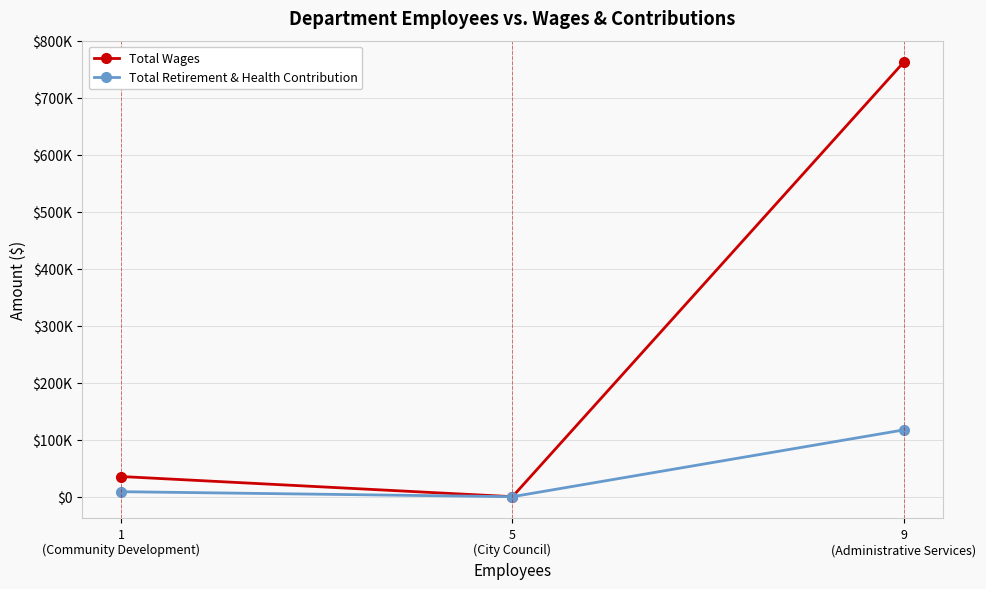

Between 1
(Community Development) and 9
(Administrative Services), which series saw the biggest shift?

Total Wages